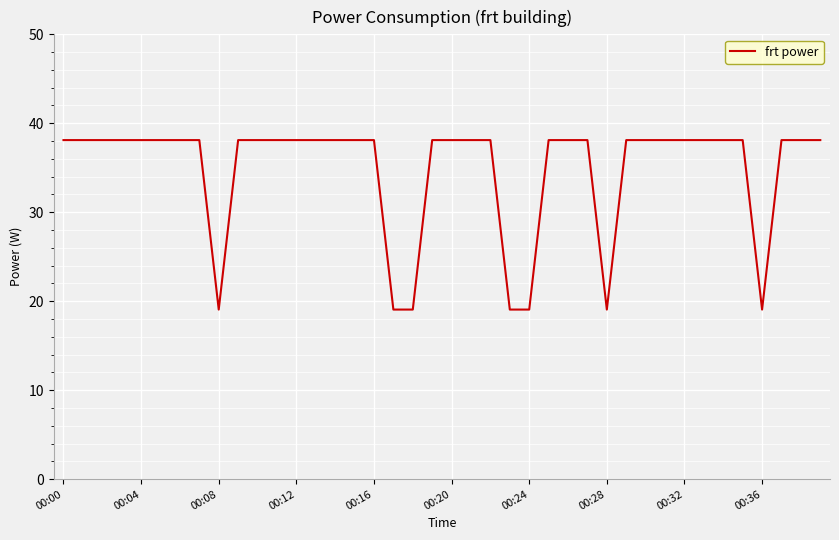

What is the difference between the maximum and minimum values?

19.1